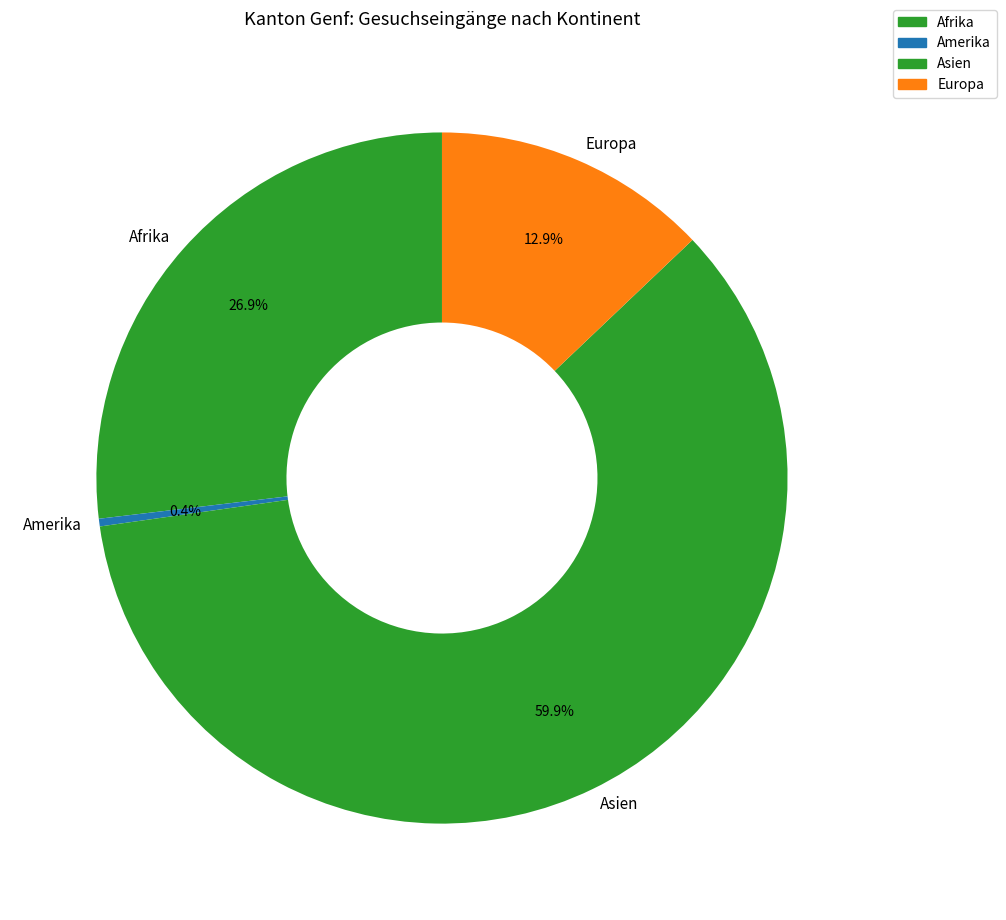

How many slices are in this pie chart?

4